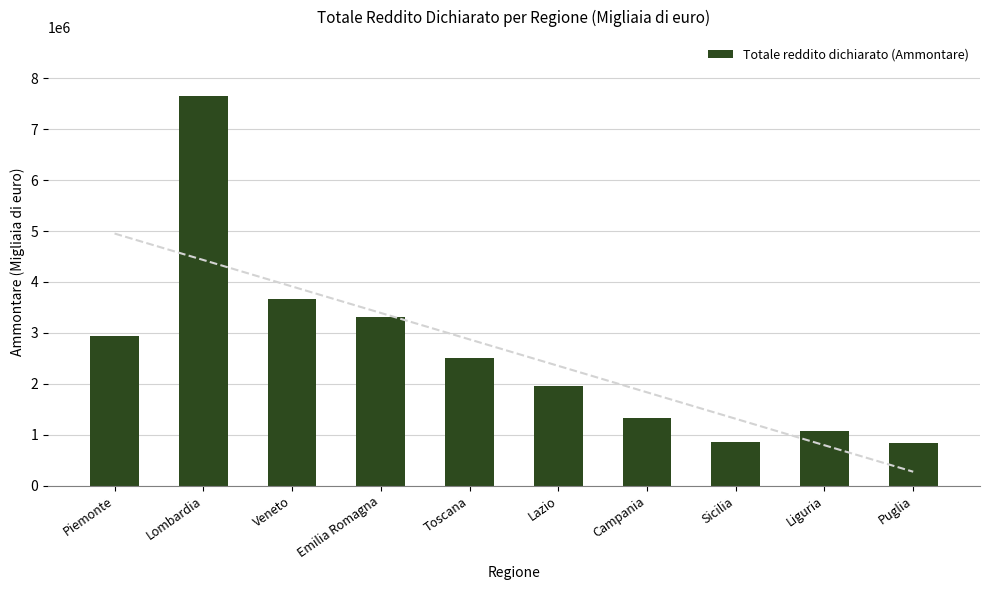

How many data points are above 2508573?

4